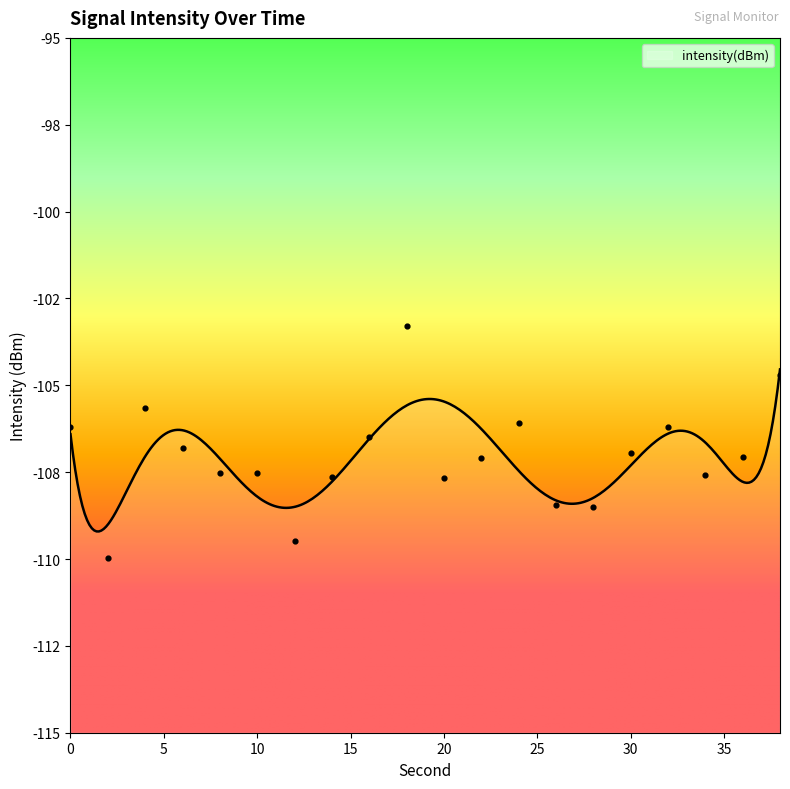

Which has a higher value, 36 or 4?

4